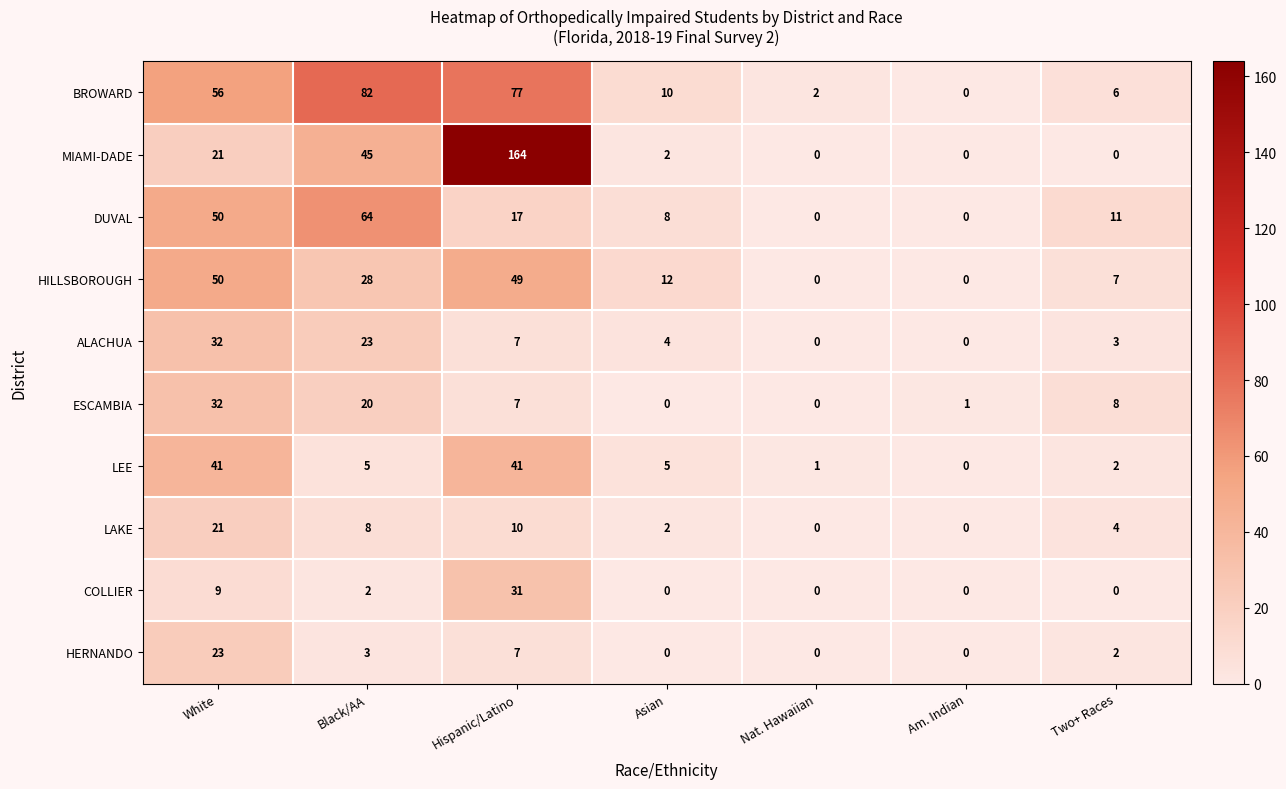

What is the sum of all ESCAMBIA values?

68